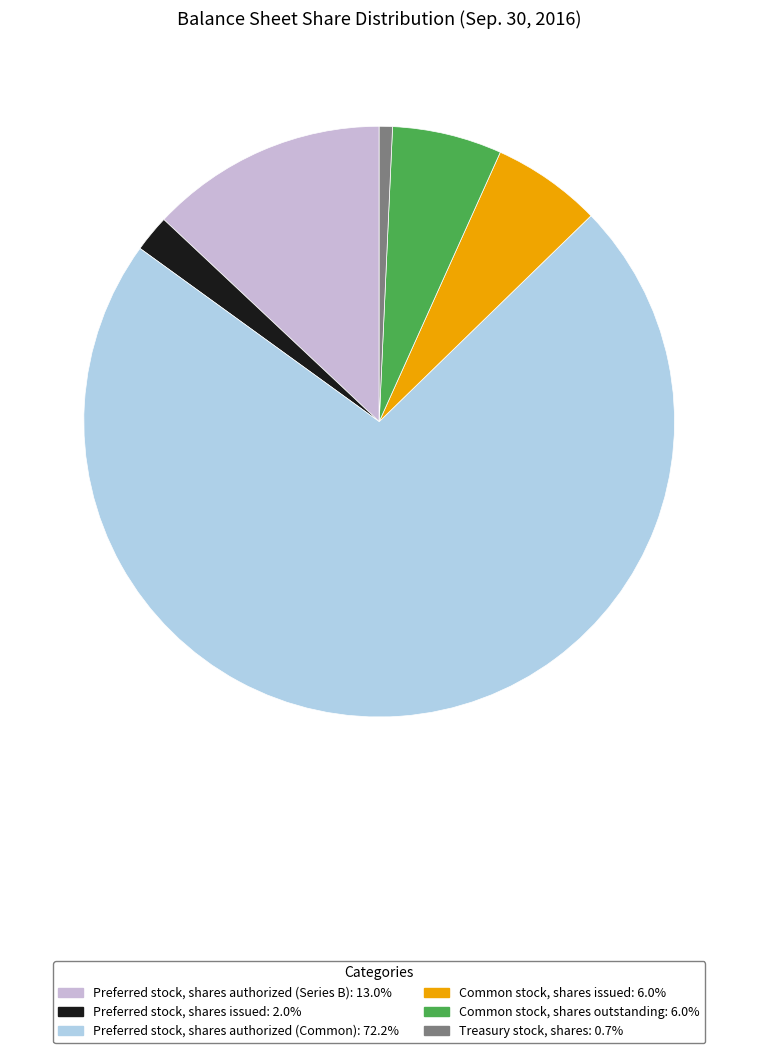

Rank the categories by value from highest to lowest.

Preferred stock, shares authorized (Common), Preferred stock, shares authorized (Series B), Common stock, shares issued, Common stock, shares outstanding, Preferred stock, shares issued, Treasury stock, shares